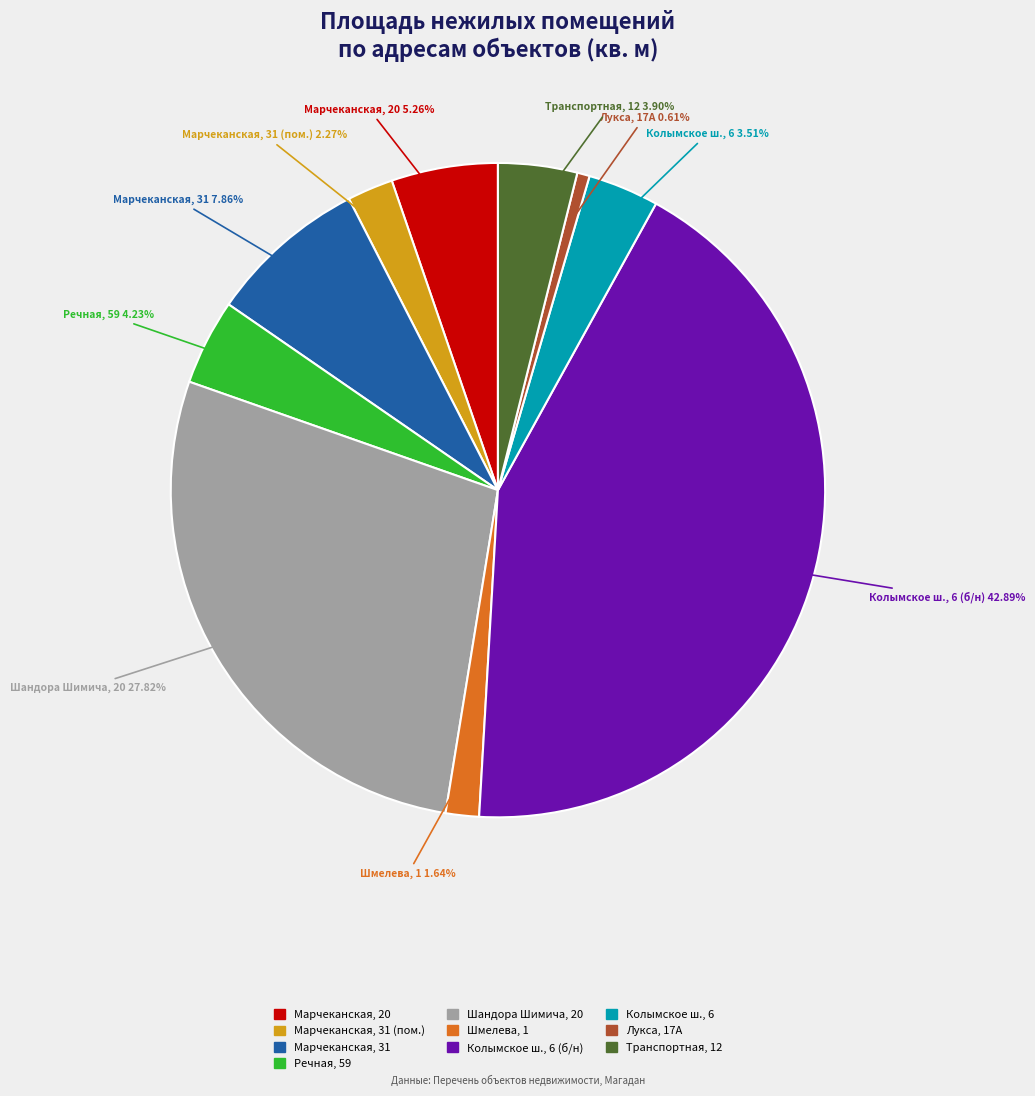

How many slices are in this pie chart?

10